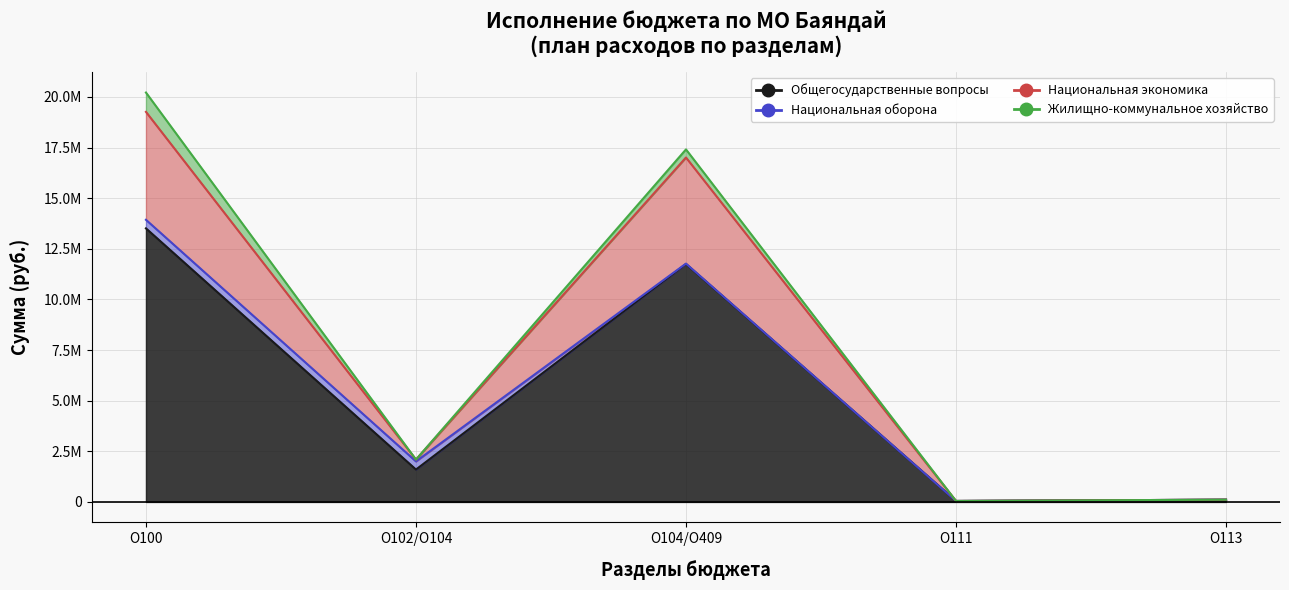

The value of Общегосударственные вопросы at О102/О104 is 671055. True or false?

False